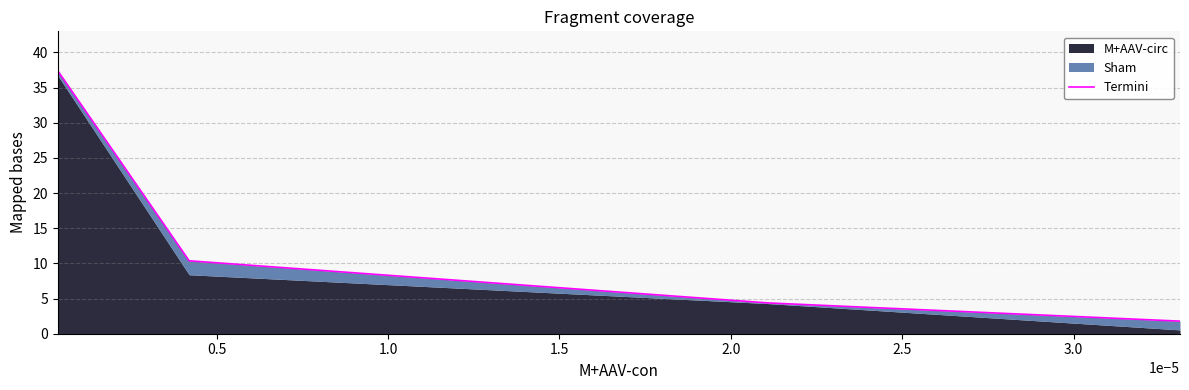

Is it true that the value at 1.5 is 0.8?

False